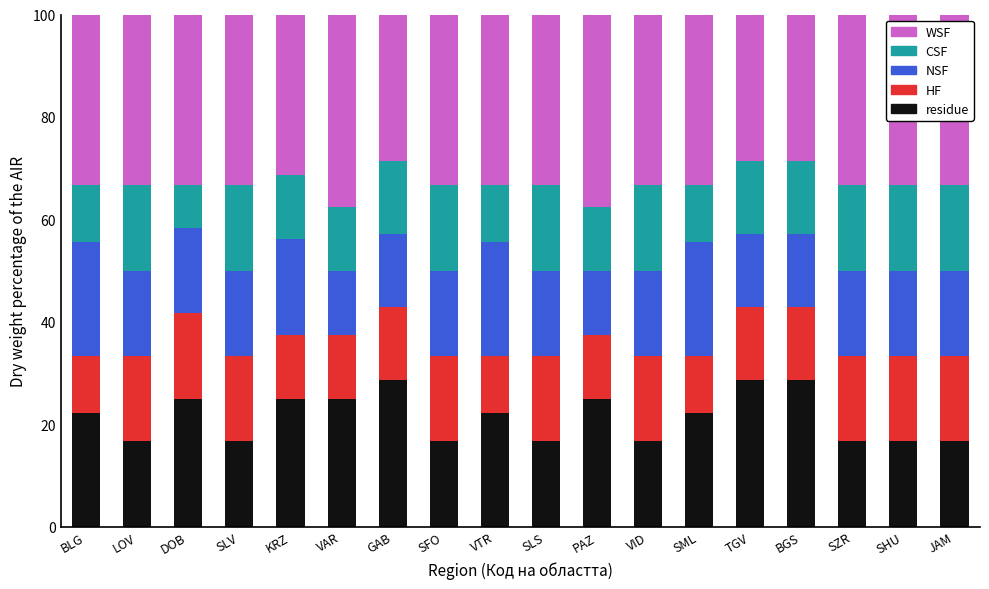

What is the total value across all series at VTR?

100.0